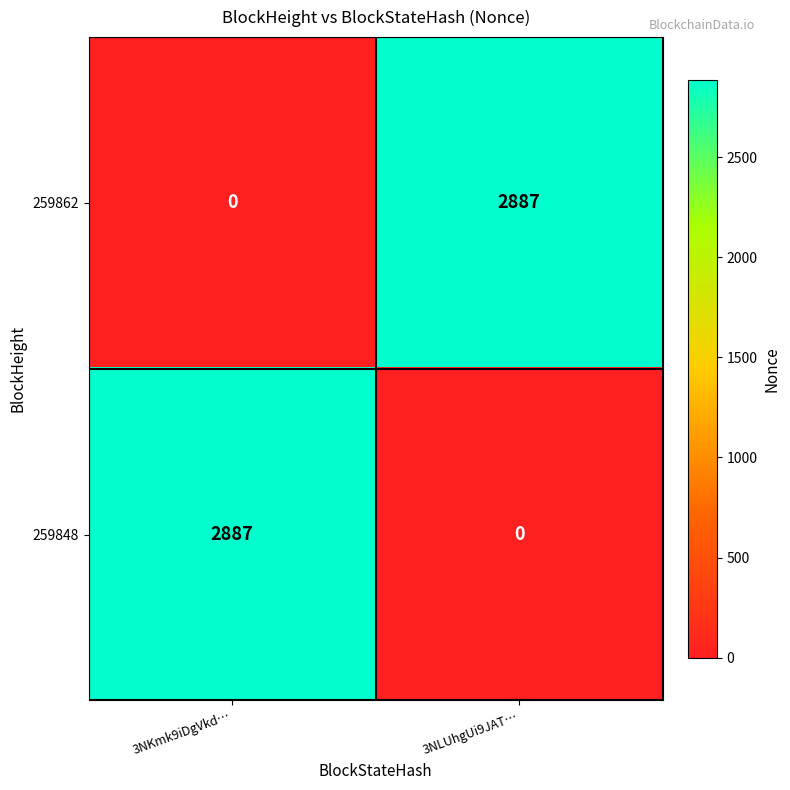

List the labels in order of 259862 value, smallest first.

3NKmk9iDgVkd…, 3NLUhgUi9JAT…